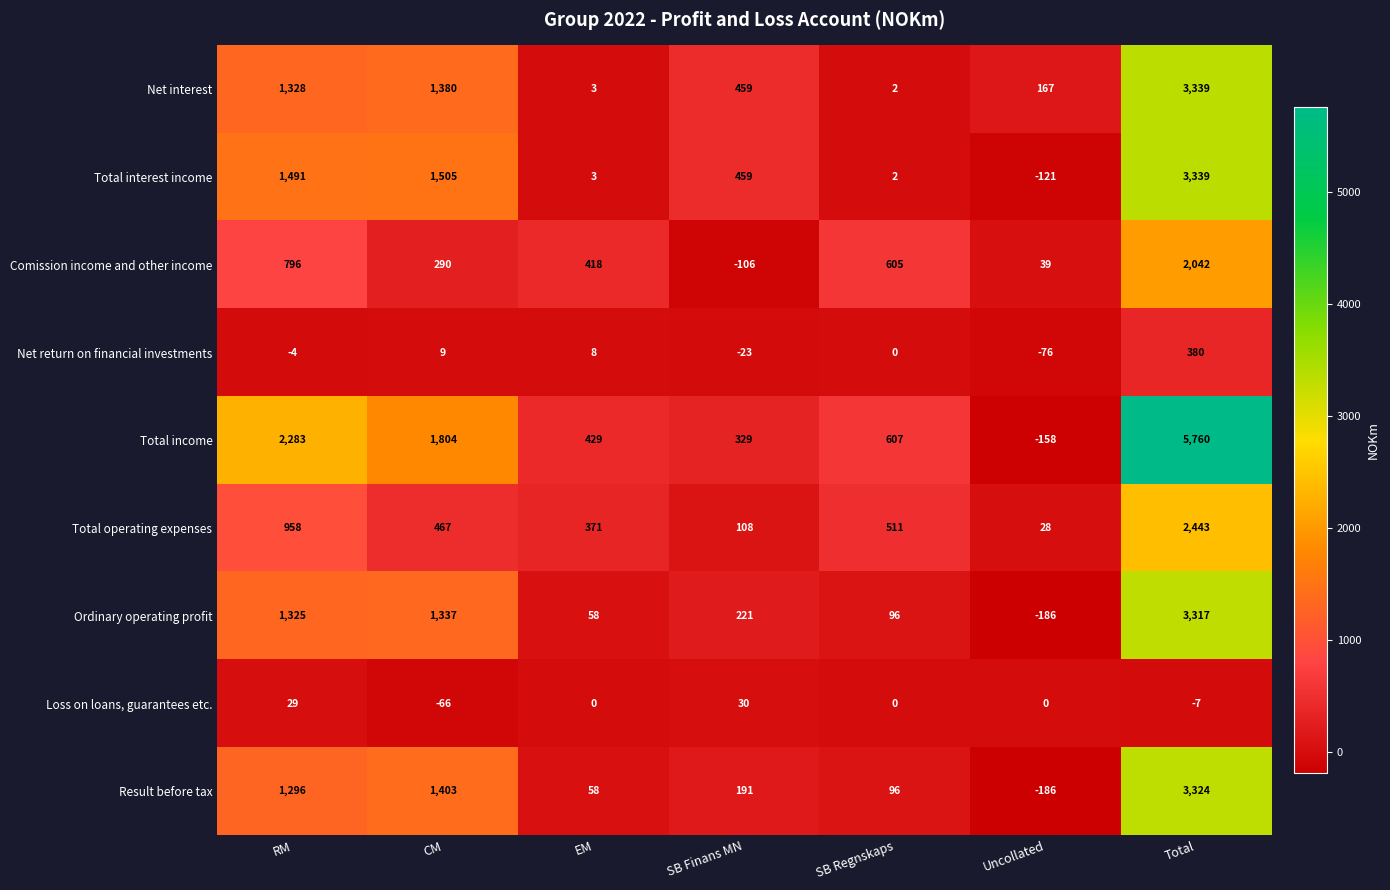

How many values in Ordinary operating profit are below zero?

1